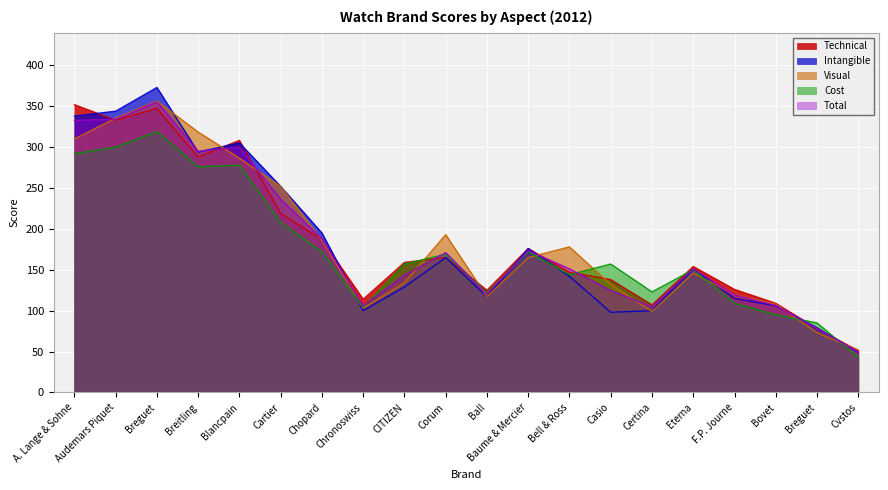

What value does the Total series have at Audemars Piquet?

334.1